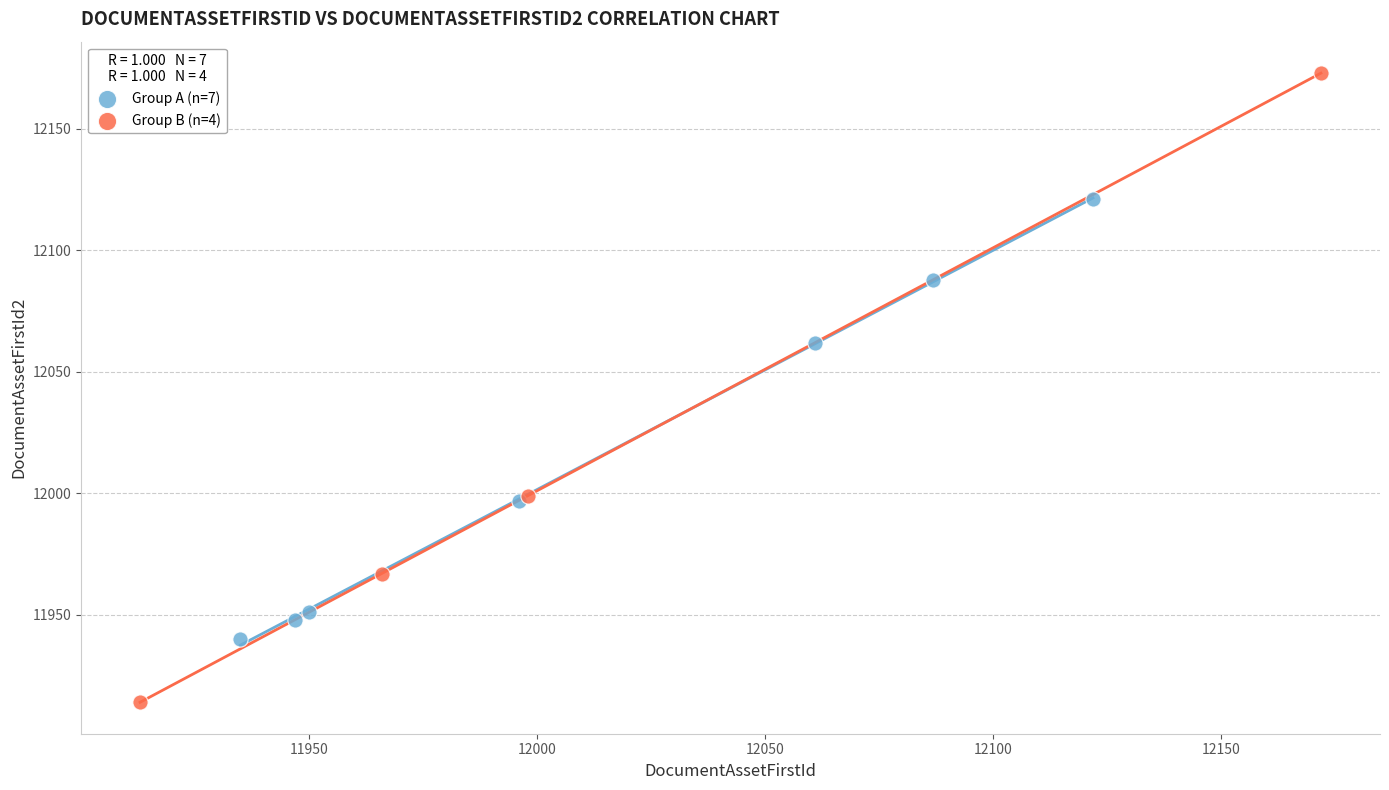

Which series has the widest spread of Y values?

Group B (n=4)